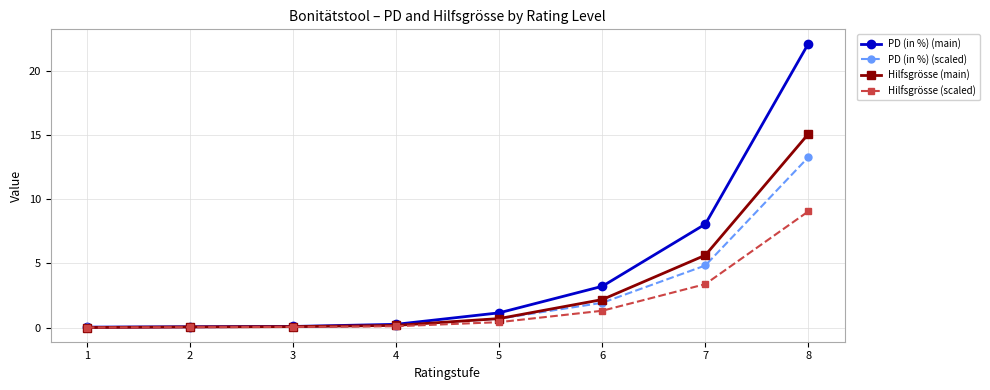

Which series has the widest spread of values?

PD (in %) (main)